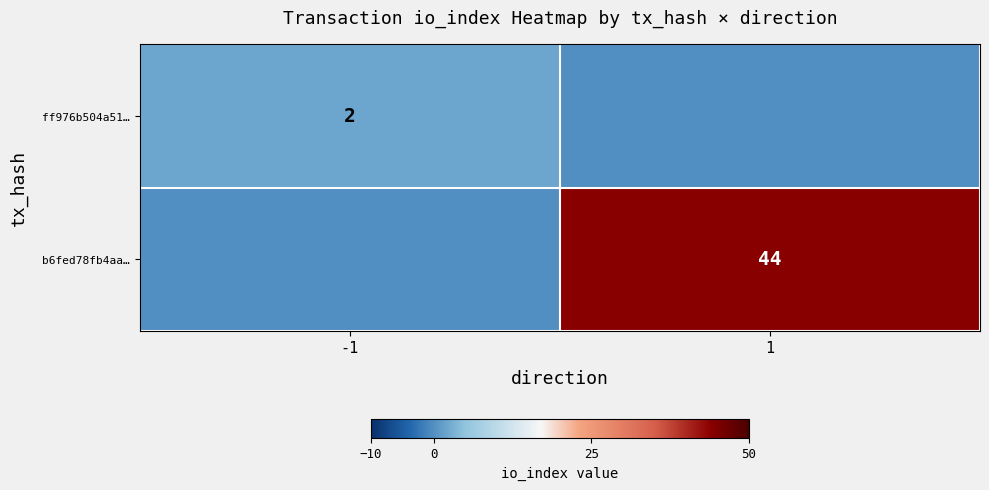

Is it true that ff976b504a51… equals 1 at -1?

False